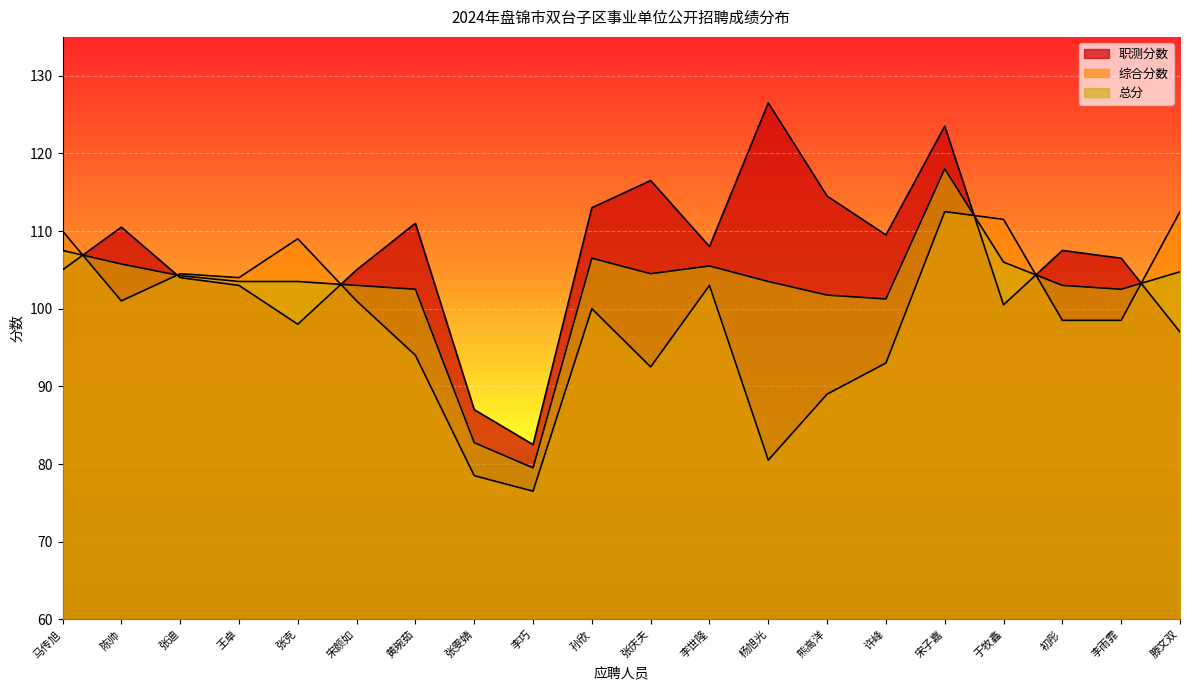

Which series has the largest total across all categories?

职测分数